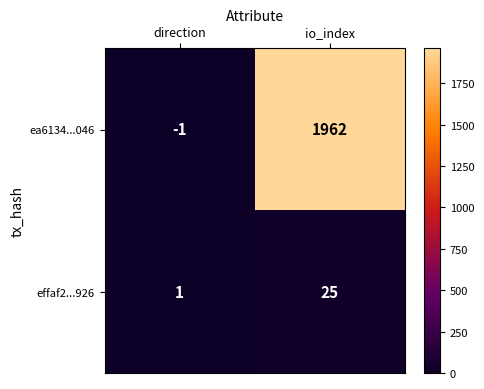

List the series in order of their peak value, highest first.

ea6134...046, effaf2...926